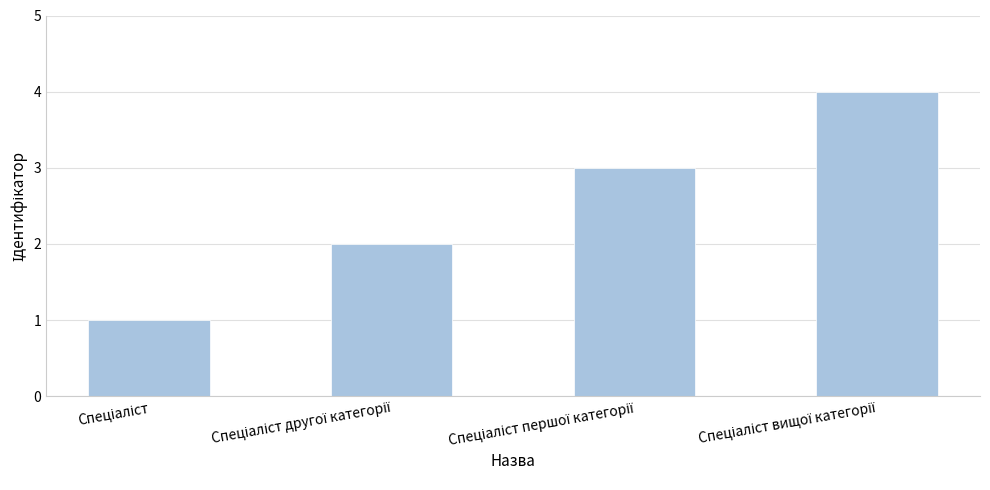

What is the sum of all values?

10